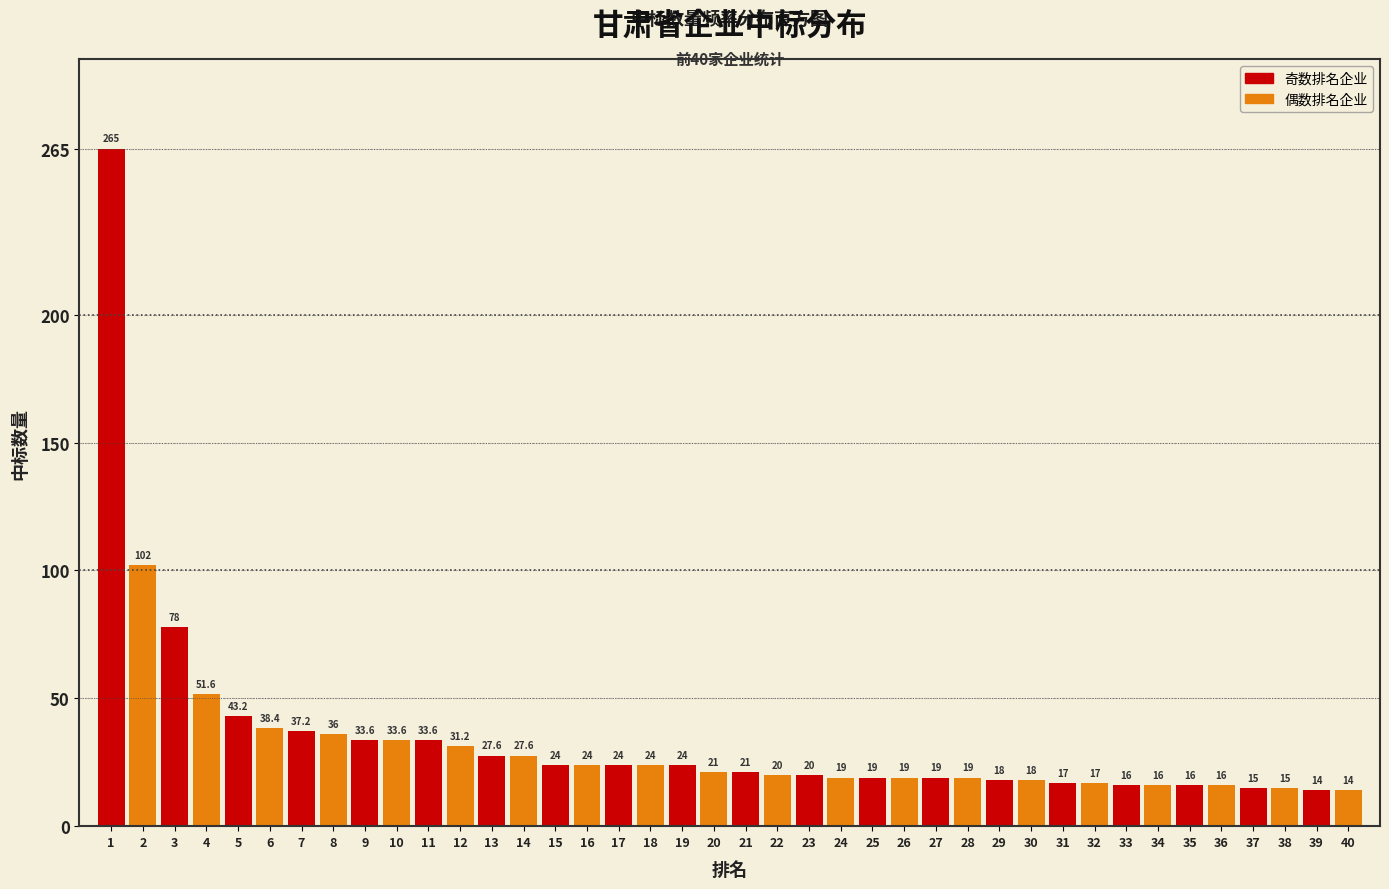

Reading right to left, transcribe all the data shown in this chart.

14.0	14.0	15.0	15.0	16.0	16.0	16.0	16.0	17.0	17.0	18.0	18.0	19.0	19.0	19.0	19.0	19.0	20.0	20.0	21.0	21.0	24.0	24.0	24.0	24.0	24.0	27.6	27.6	31.2	33.6	33.6	33.6	36.0	37.2	38.4	43.2	51.6	78.0	102.0	265.0